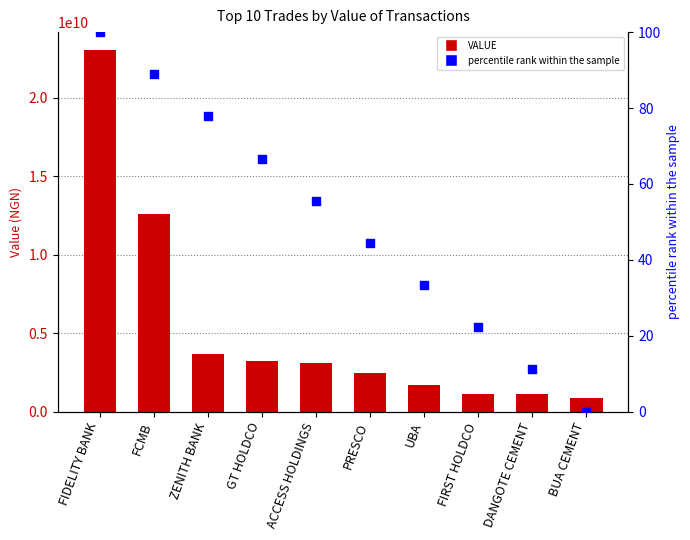

Is the value of percentile rank within the sample at ACCESS HOLDINGS greater than the value of VALUE at PRESCO?

No